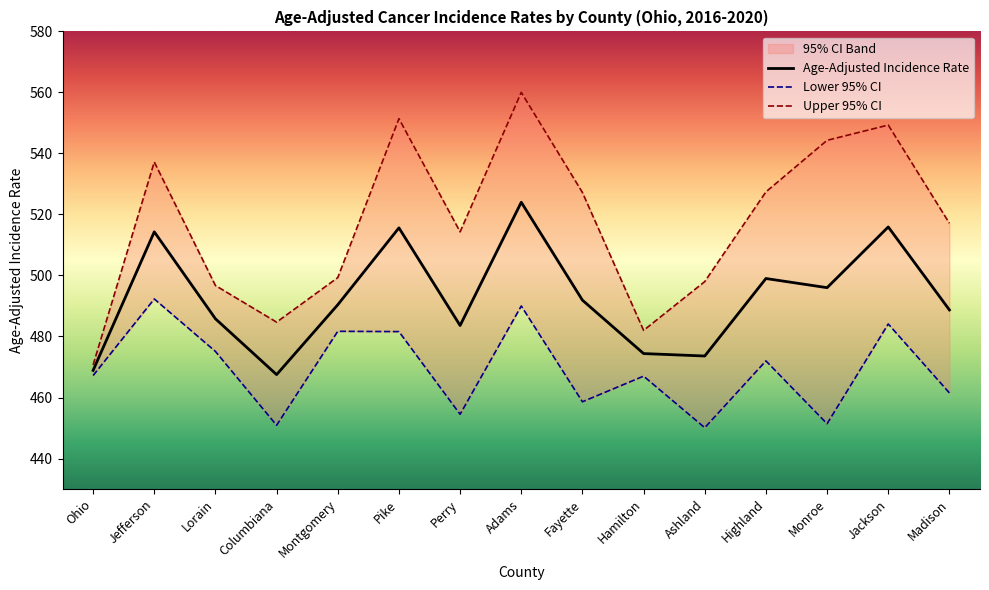

Is it true that Lower 95% CI equals 490.0 at Adams?

True